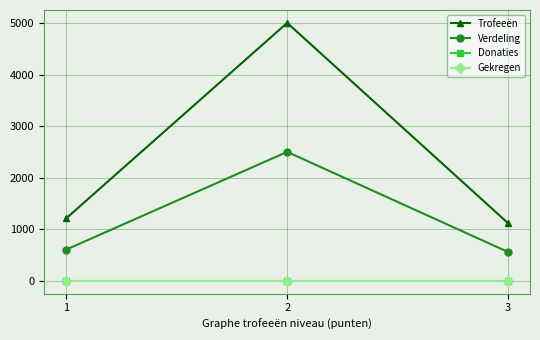

Is the value of Verdeling at 2 greater than the value of Donaties at 3?

Yes